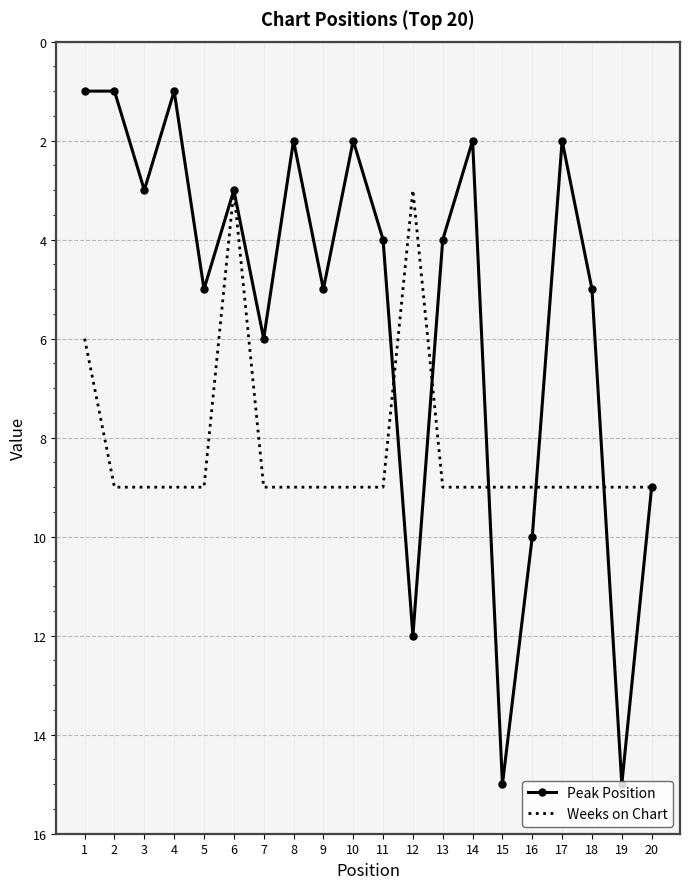

What is the total value across all series at 16?

19